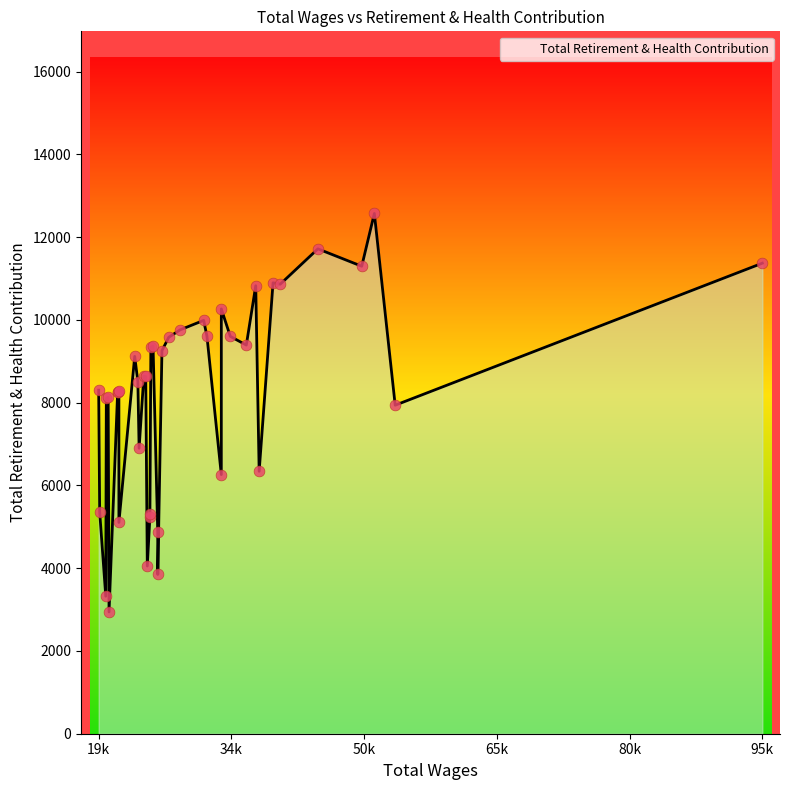

What is the change in value from 3 to 29?

-2178